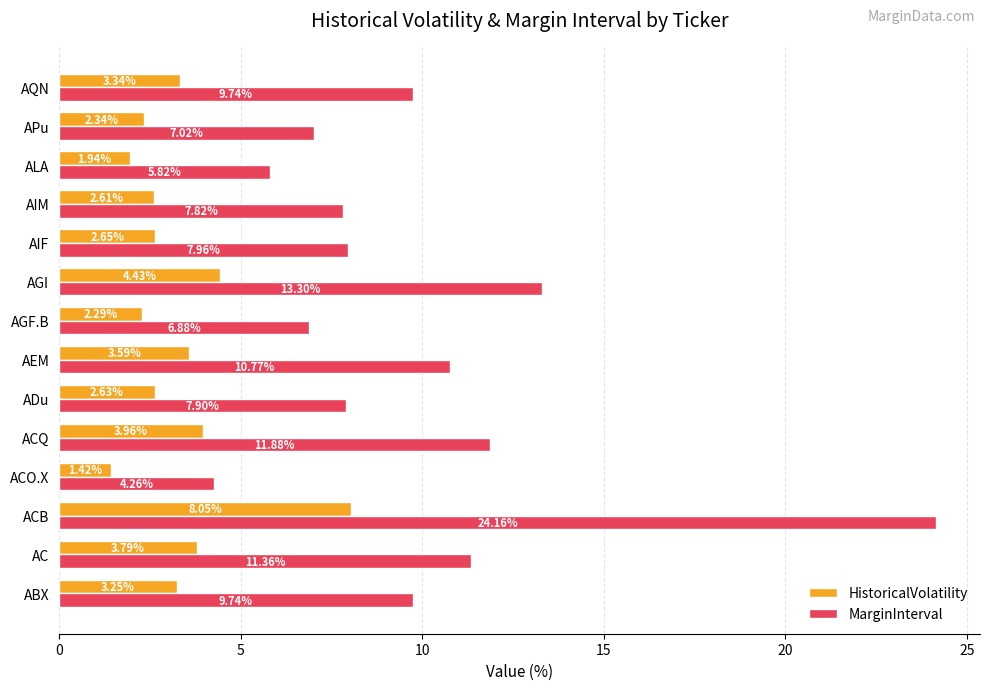

Rank the series by their average value, from lowest to highest.

HistoricalVolatility, MarginInterval